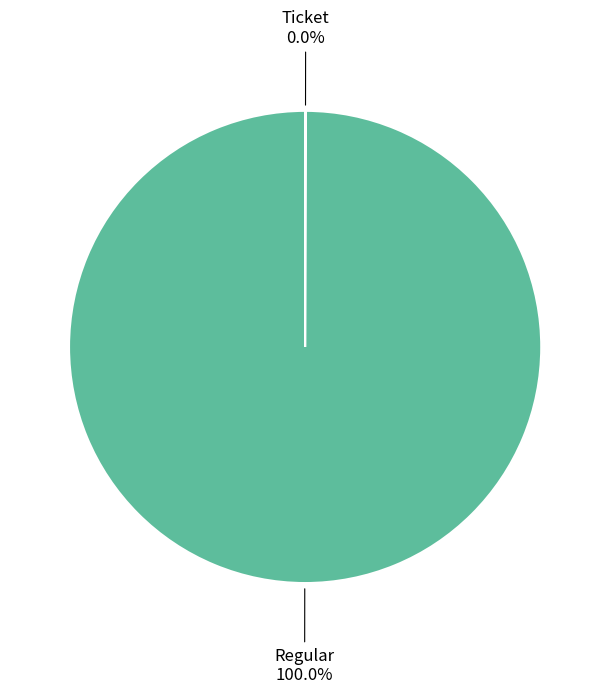

Is there a majority slice in this chart?

Yes